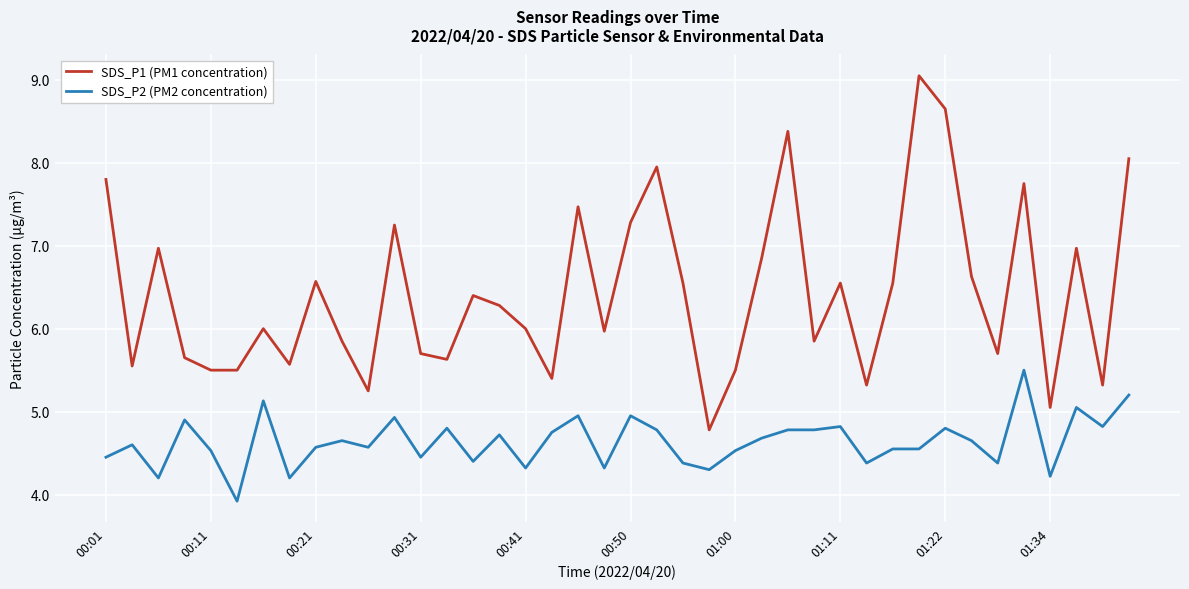

True or false: SDS_P1 (PM1 concentration) has more than 0 interior local peaks.

True